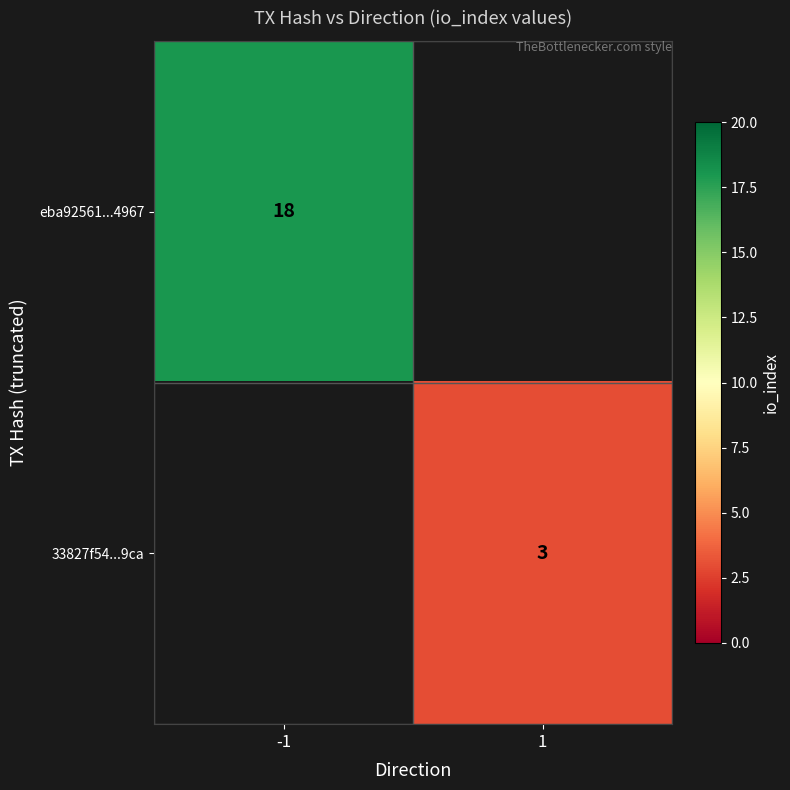

The value of eba92561...4967 at -1 is 18. True or false?

True